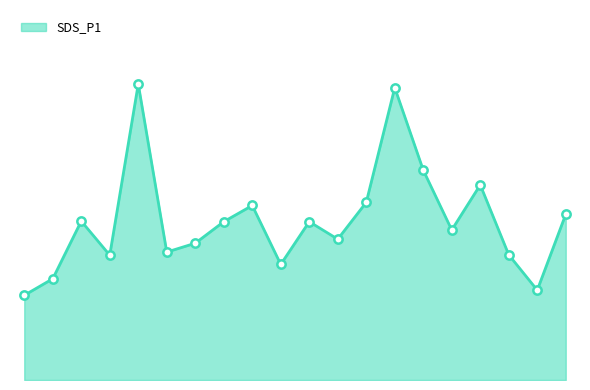

List the labels in order of value, smallest first.

00:00, 06:36, 00:22, 03:18, 01:06, 06:14, 01:50, 02:12, 04:02, 05:30, 02:34, 03:40, 00:44, 06:58, 02:56, 04:24, 05:52, 05:08, 04:46, 01:28